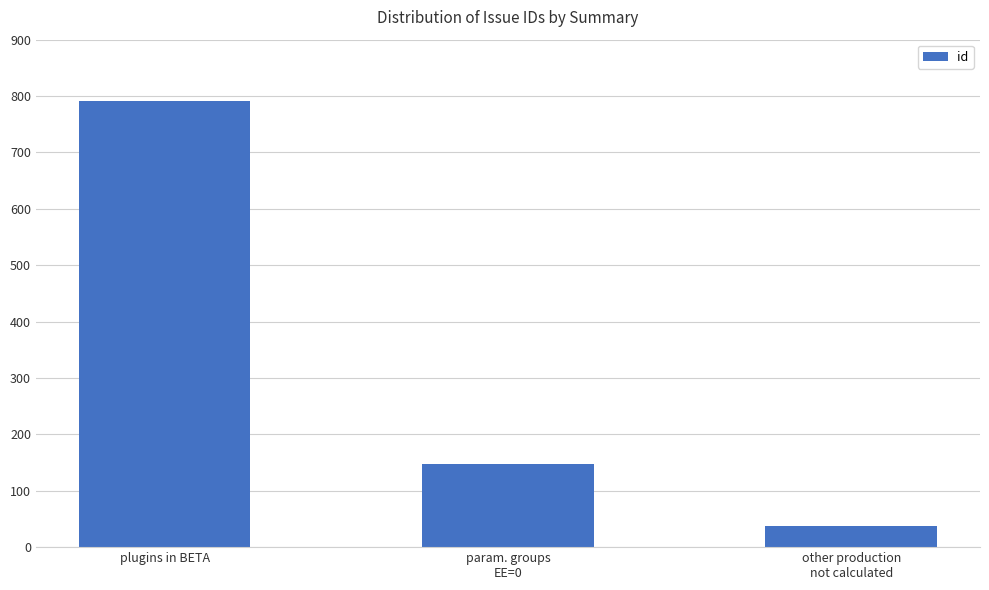

Reading right to left, what are all the values shown in this chart?

other production
not calculated=38	param. groups
EE=0=148	plugins in BETA=792